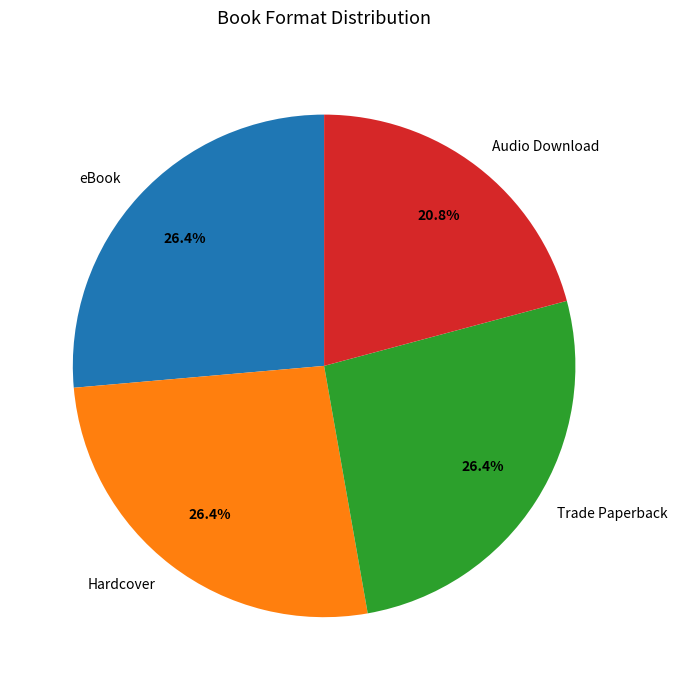

Combined, do Hardcover and Audio Download account for over 50%?

No